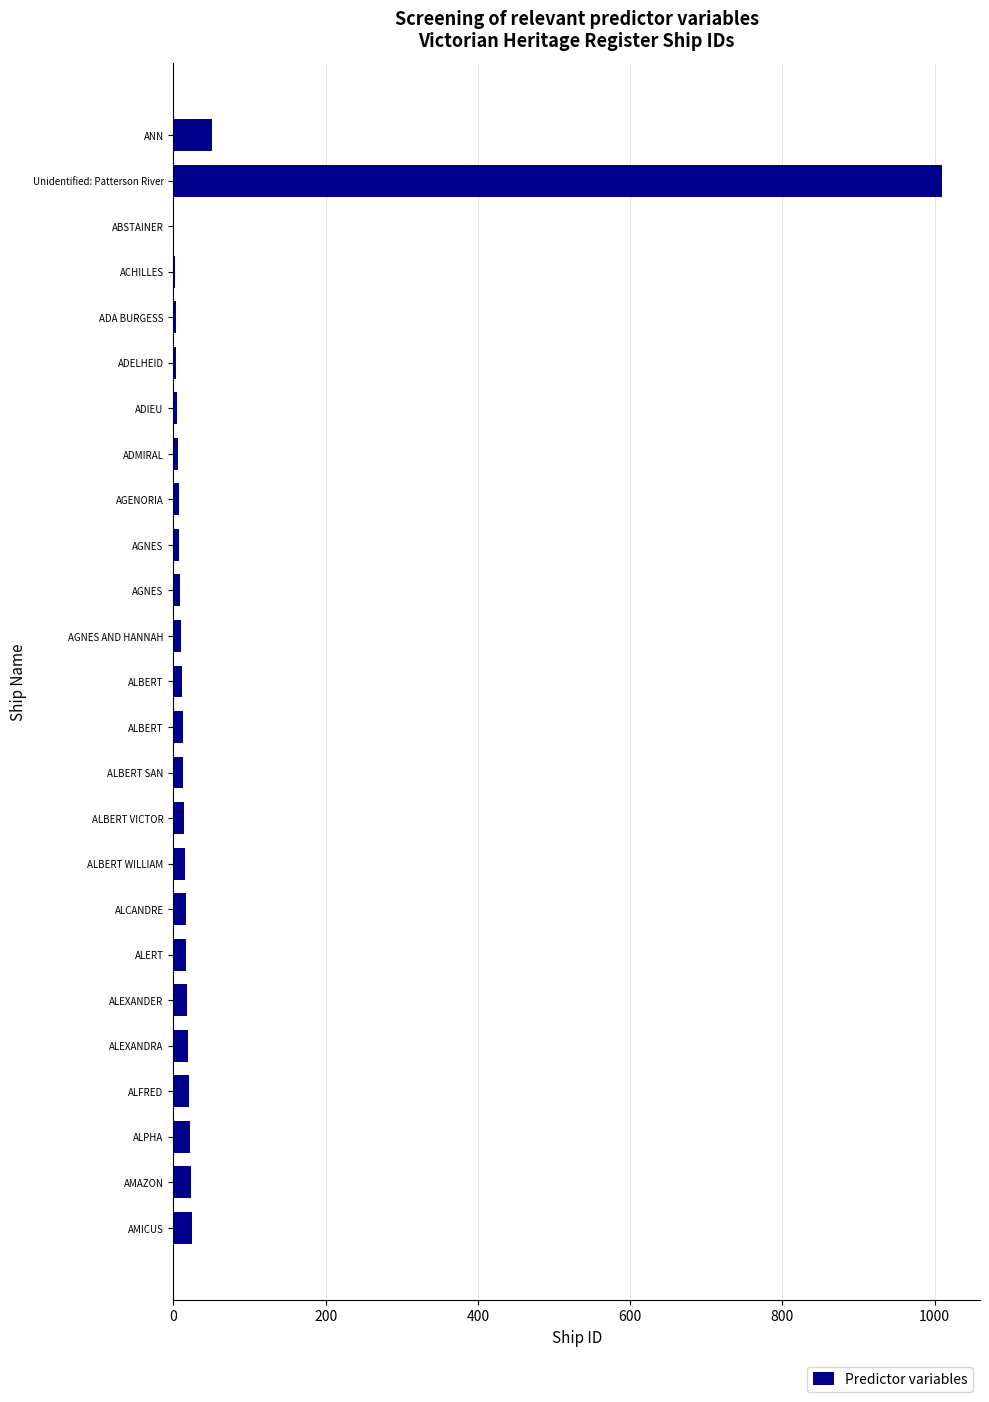

Which label corresponds to the largest value in the chart?

Unidentified: Patterson River